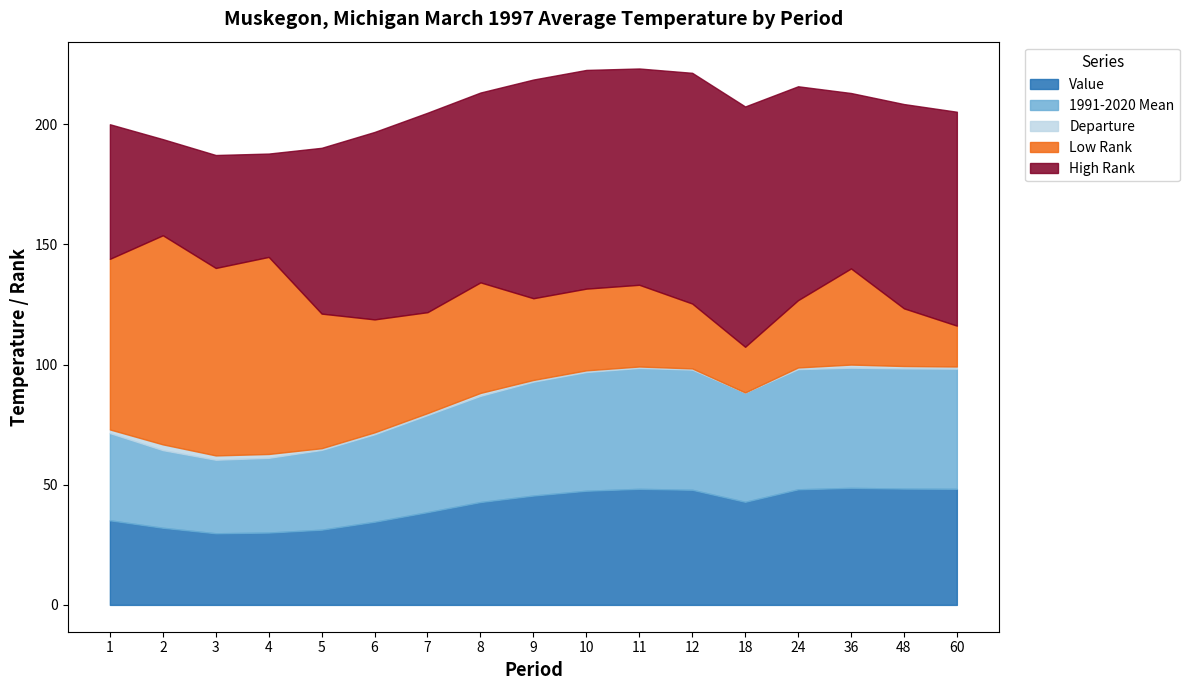

At 12, list the series in order from largest to smallest.

High Rank, 1991-2020 Mean, Value, Low Rank, Departure